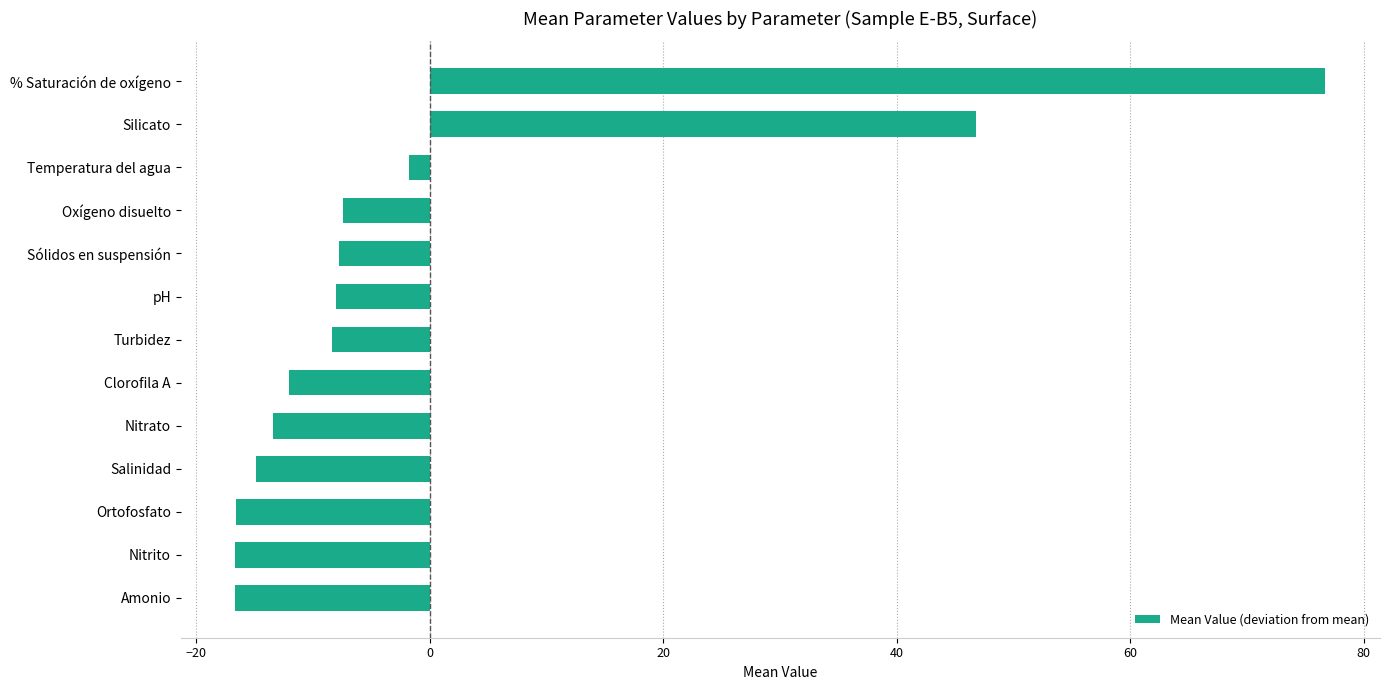

What is the difference between the values at Amonio and Nitrato?

3.2